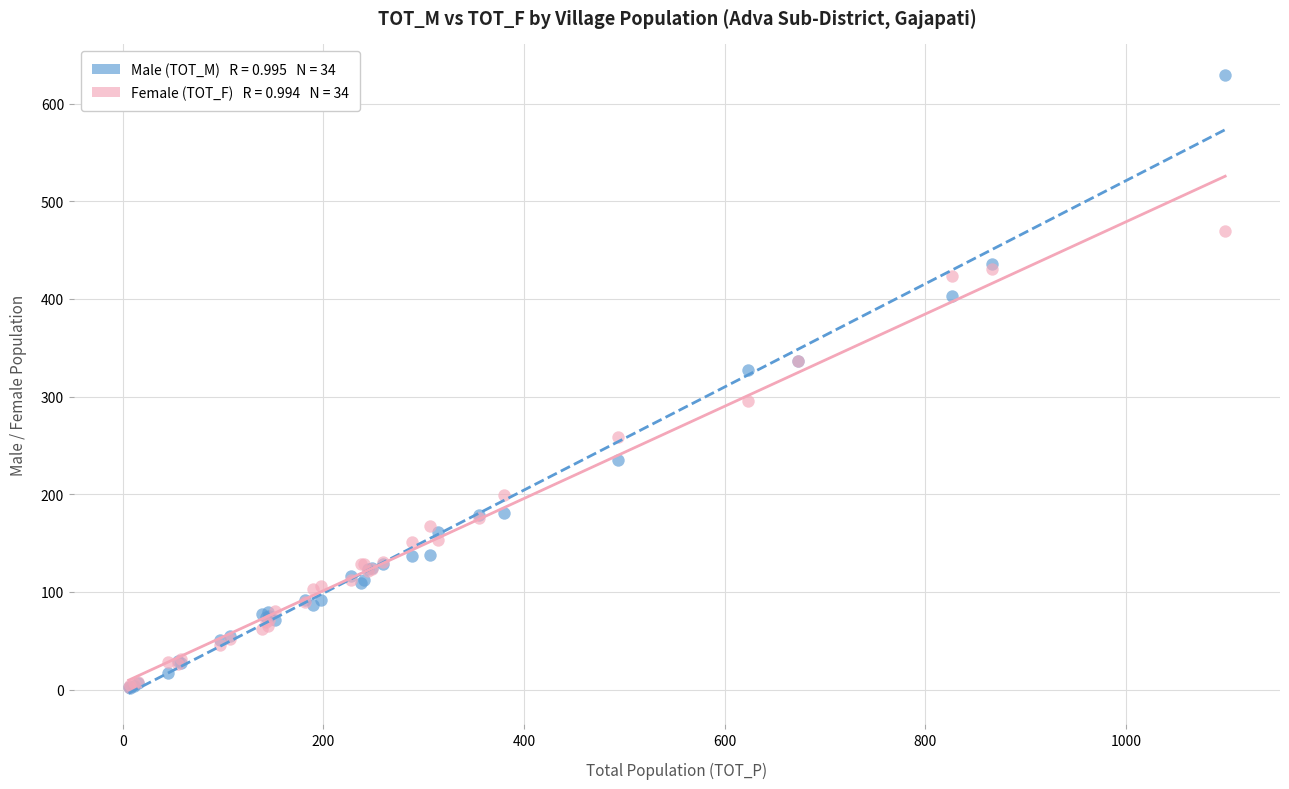

Across all series, what Y value is closest to 315?

327